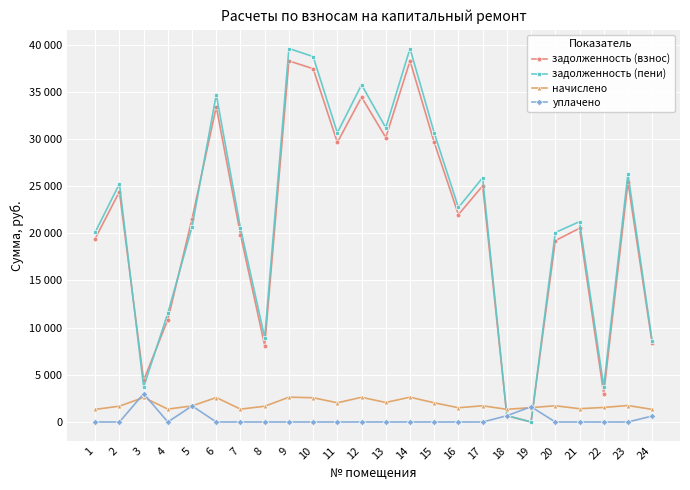

Reading left to right, what are all the values shown in this chart?

задолженность (взнос): 1=19442.1	2=24406.3	3=4401.3	4=10859.6	5=21545.8	6=33401.6	7=19856.0	8=8100.8	9=38263.9	10=37436.7	11=29628.7	12=34423.9	13=30145.7	14=38263.9	15=29628.7	16=21976.0	17=25026.8	18=662.4	19=0.0	20=19218.8	21=20528.2	22=2989.3	23=25440.4	24=8331.0
задолженность (пени): 1=20109.9	2=25244.5	3=3703.1	4=11543.4	5=20691.8	6=34698.0	7=20537.9	8=8935.5	9=39578.2	10=38722.5	11=30646.3	12=35732.8	13=31181.2	14=39578.2	15=30646.3	16=22730.8	17=25886.3	18=671.3	19=2.8	20=20078.3	21=21233.3	22=3760.1	23=26314.2	24=8588.9
начислено: 1=1335.5	2=1676.5	3=2603.6	4=1367.5	5=1705.0	6=2593.0	7=1364.0	8=1669.4	9=2628.5	10=2571.7	11=2035.3	12=2617.8	13=2070.8	14=2628.5	15=2035.3	16=1509.6	17=1719.2	18=1342.7	19=1523.8	20=1719.2	21=1410.1	22=1541.6	23=1747.6	24=1335.5
уплачено: 1=0.0	2=0.0	3=3000.7	4=0.0	5=1706.5	6=0.0	7=0.0	8=0.0	9=0.0	10=0.0	11=0.0	12=0.0	13=0.0	14=0.0	15=0.0	16=0.0	17=0.0	18=662.4	19=1620.0	20=0.0	21=0.0	22=0.0	23=0.0	24=632.8